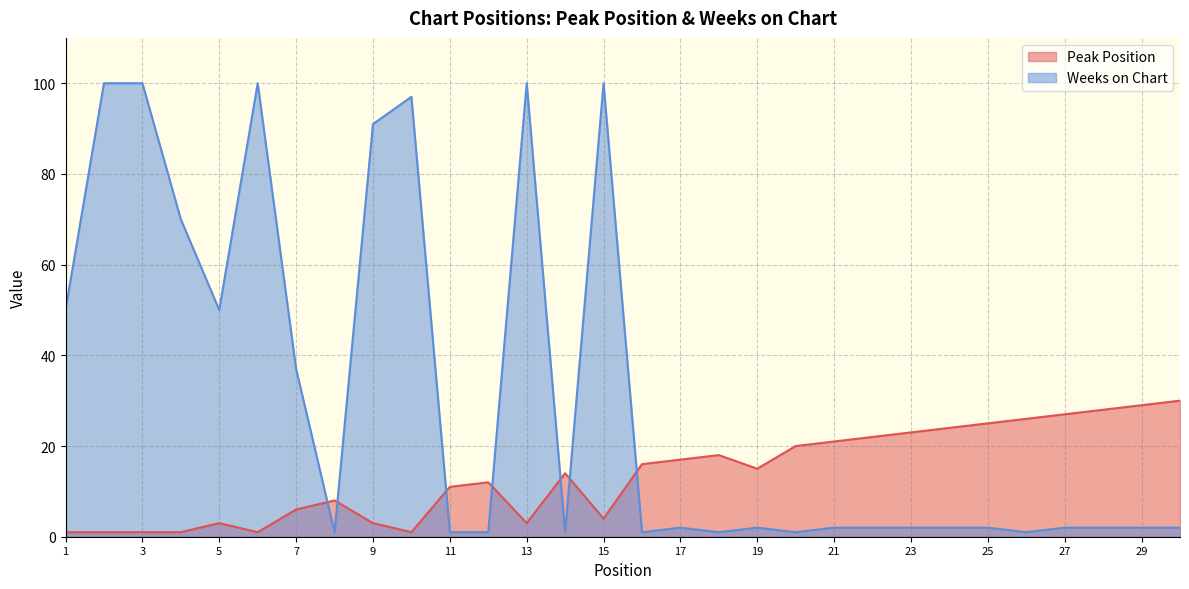

Which has a higher value, 7 or 18?

18